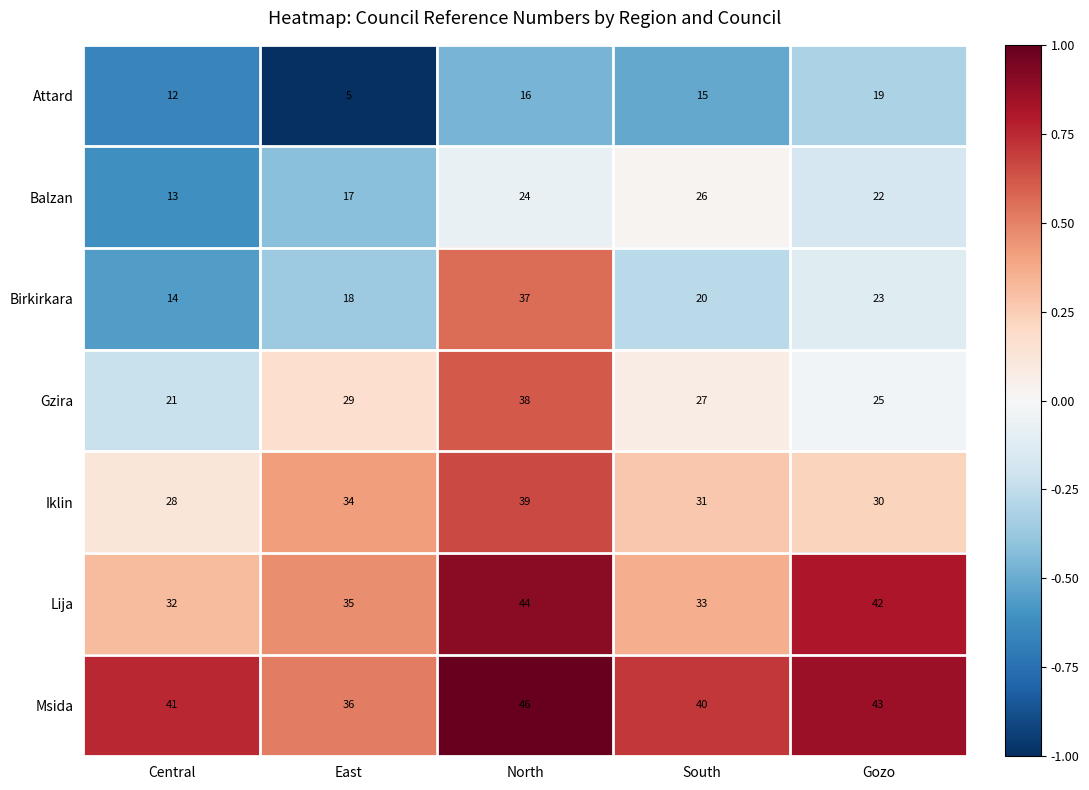

List the series in order of their peak value, highest first.

Msida, Lija, Iklin, Gzira, Birkirkara, Balzan, Attard